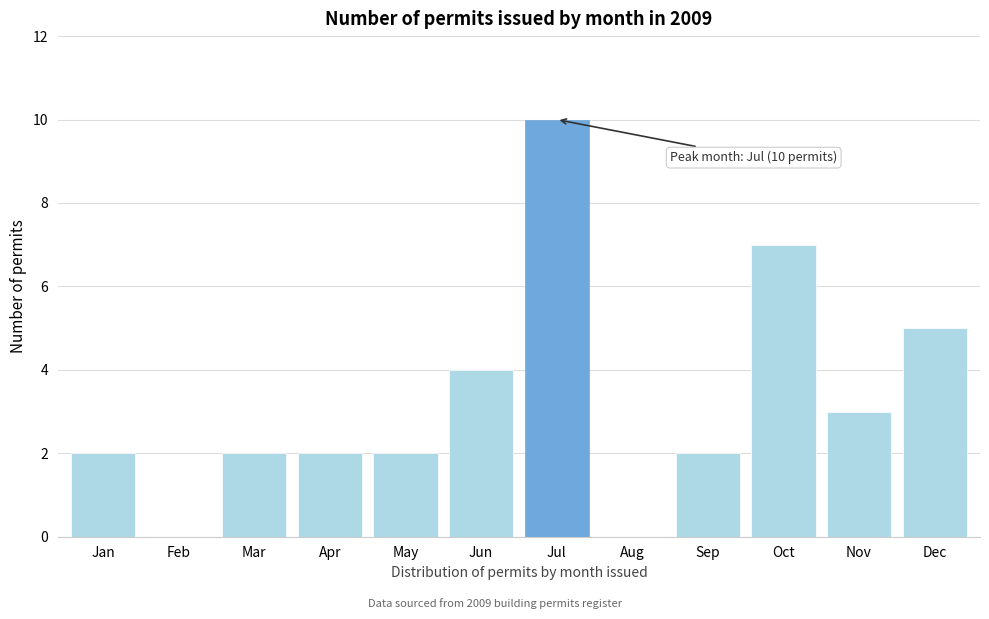

Reading left to right, transcribe all the data shown in this chart.

Jan=2	Feb=0	Mar=2	Apr=2	May=2	Jun=4	Jul=10	Aug=0	Sep=2	Oct=7	Nov=3	Dec=5